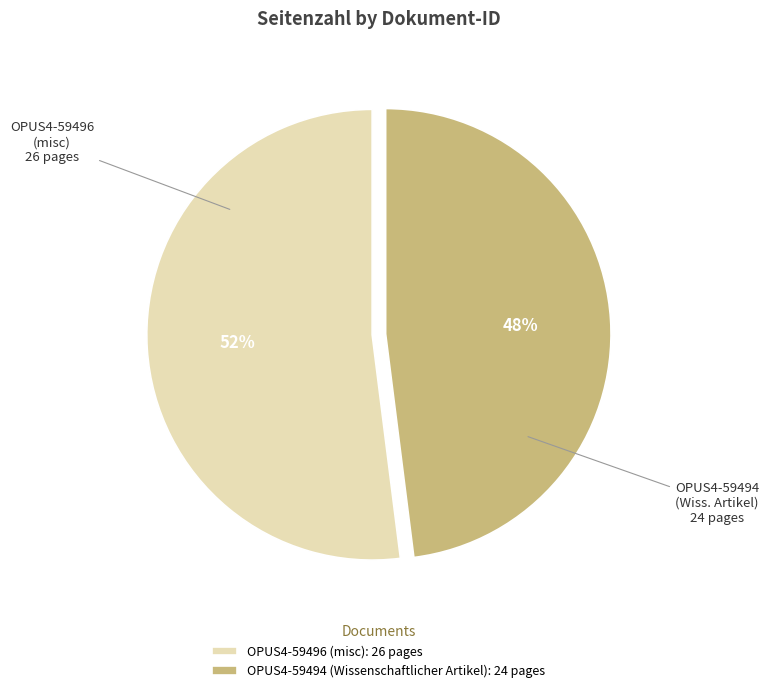

Combined, do OPUS4-59494 (Wissenschaftlicher Artikel) and OPUS4-59496 (misc) account for over 50%?

Yes